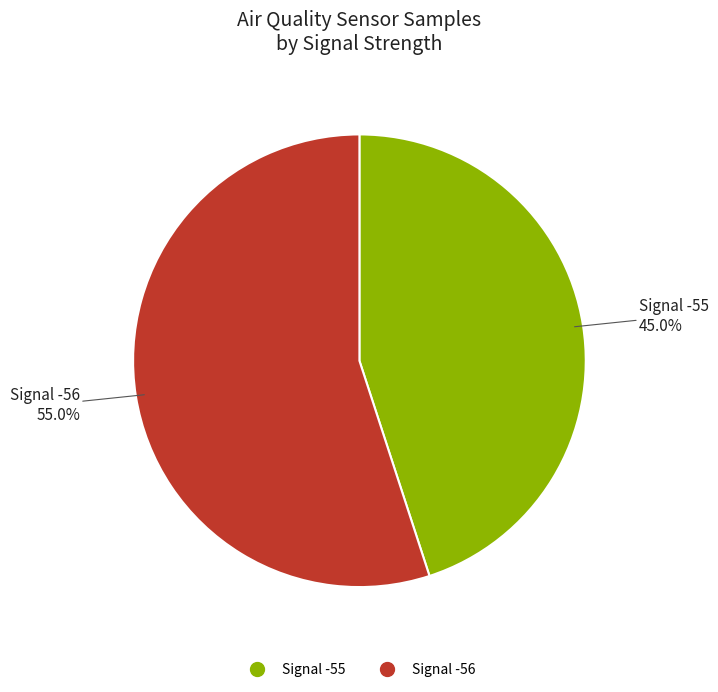

Is there any slice that represents more than half of the pie?

Yes